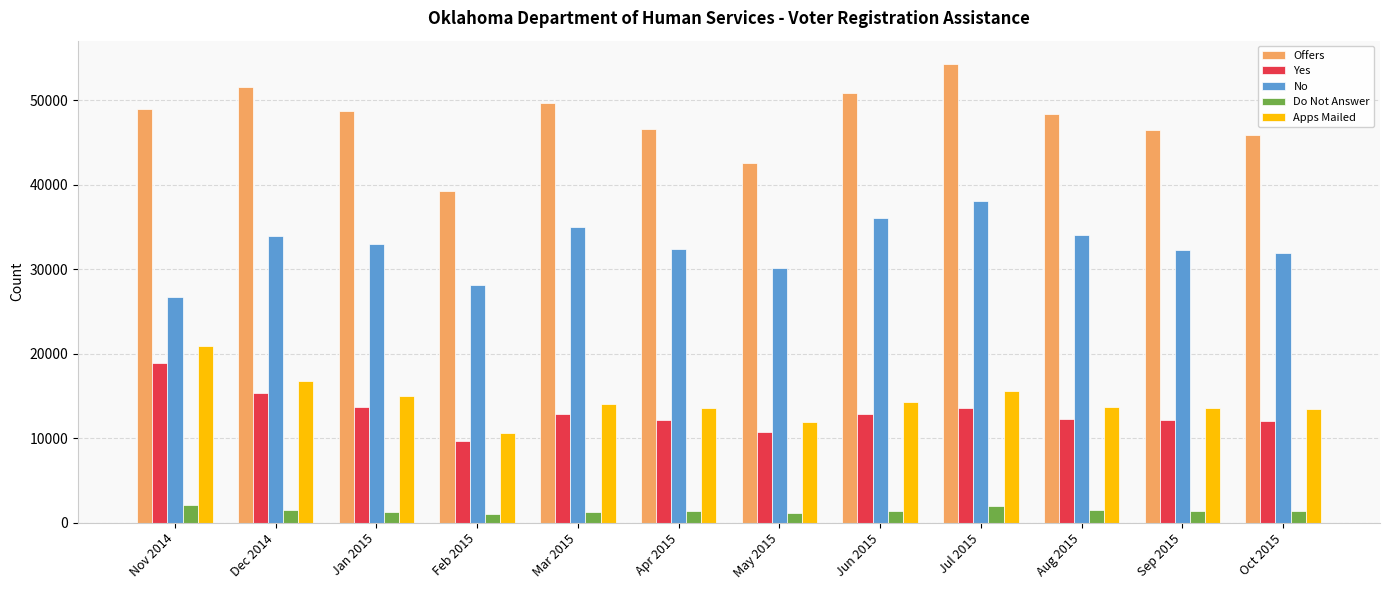

The value of Apps Mailed at Jun 2015 is 5213. True or false?

False